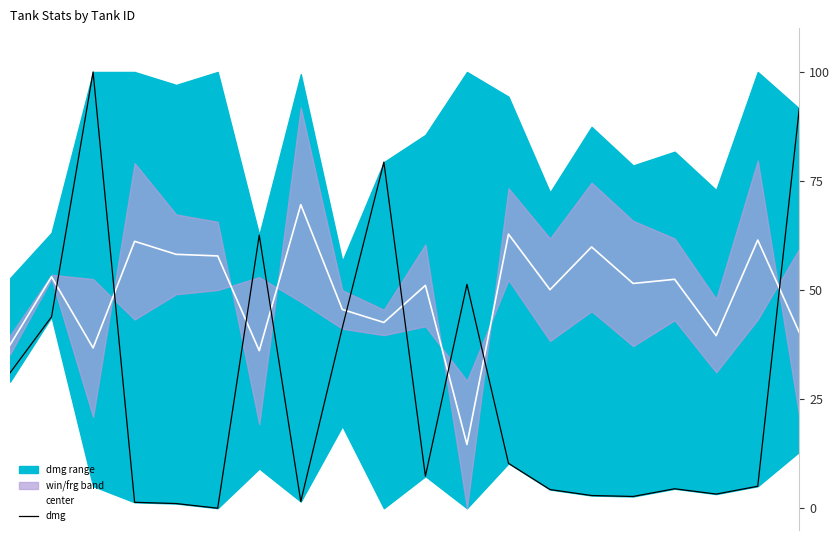

The value of center at 4 is 12.8. True or false?

False